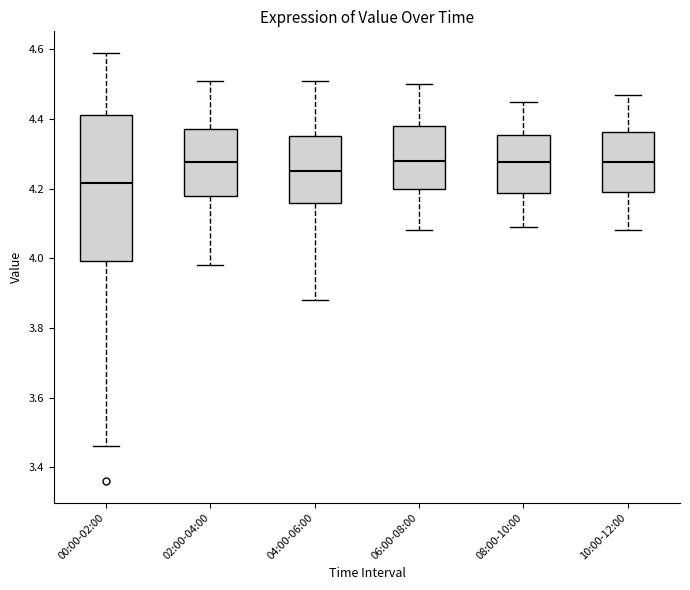

Reading left to right, transcribe this box plot: for each box, give where its median line is, the range the box spans, and where its two whiskers end, as read against the y-axis. The values are not printed on the chart, so give them approximately, as read against the axis.

00:00-02:00: median 4.22, box 4.00 to 4.42, whiskers 3.46 to 4.60
02:00-04:00: median 4.28, box 4.18 to 4.38, whiskers 3.98 to 4.52
04:00-06:00: median 4.26, box 4.16 to 4.36, whiskers 3.88 to 4.52
06:00-08:00: median 4.28, box 4.20 to 4.38, whiskers 4.08 to 4.50
08:00-10:00: median 4.28, box 4.18 to 4.36, whiskers 4.10 to 4.46
10:00-12:00: median 4.28, box 4.20 to 4.36, whiskers 4.08 to 4.48